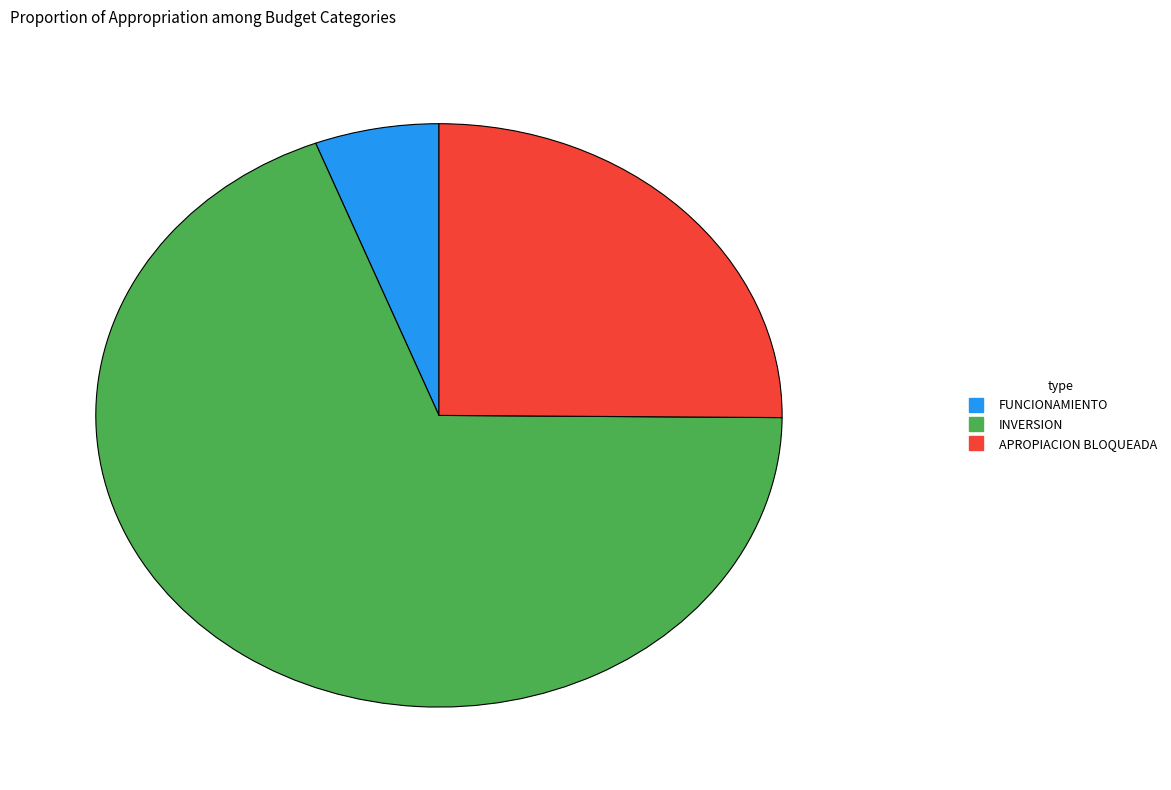

Combined, do INVERSION and FUNCIONAMIENTO account for over 50%?

Yes